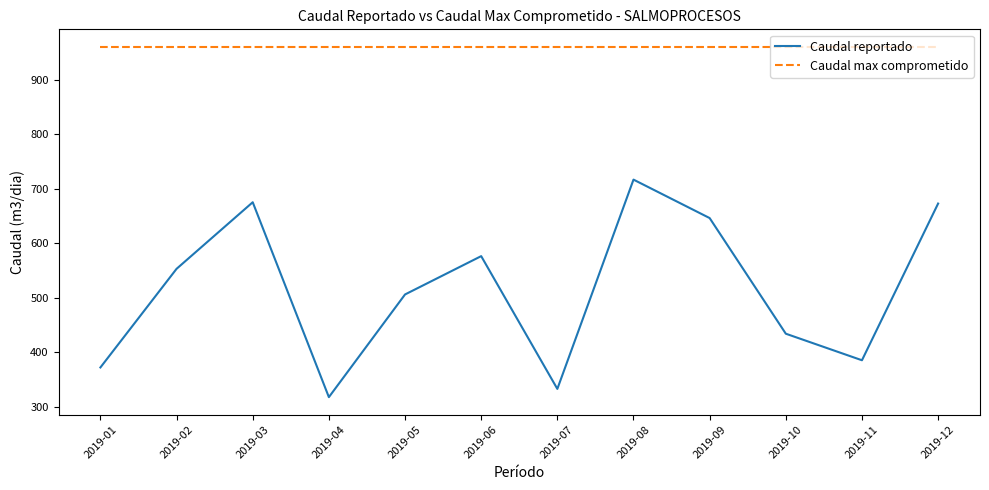

List the series in order of their peak value, highest first.

Caudal max comprometido, Caudal reportado